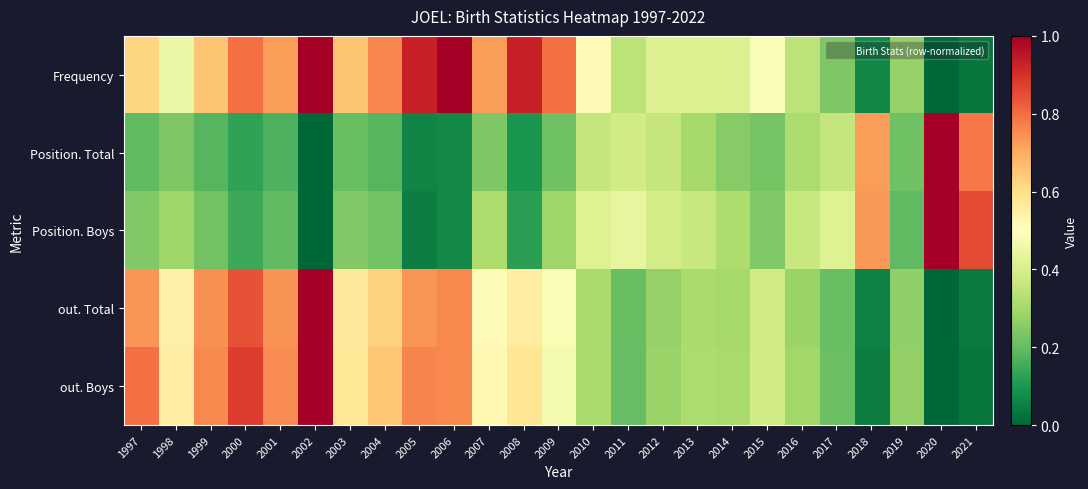

Between 2012 and 2008, which is larger?

2008